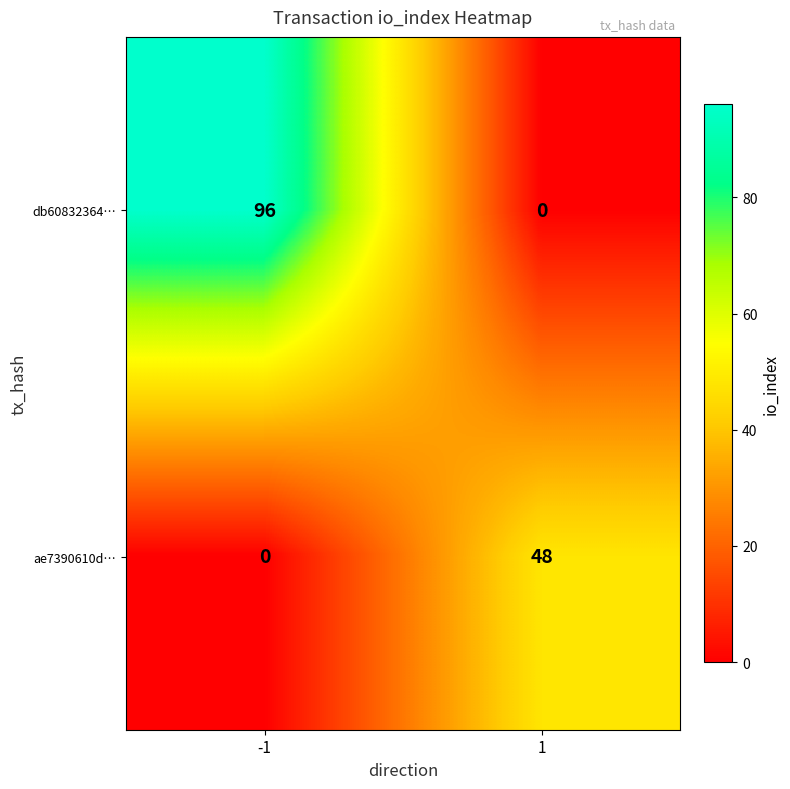

Reading right to left, transcribe all the data shown in this chart.

db60832364…: 1=0	-1=96
ae7390610d…: 1=48	-1=0